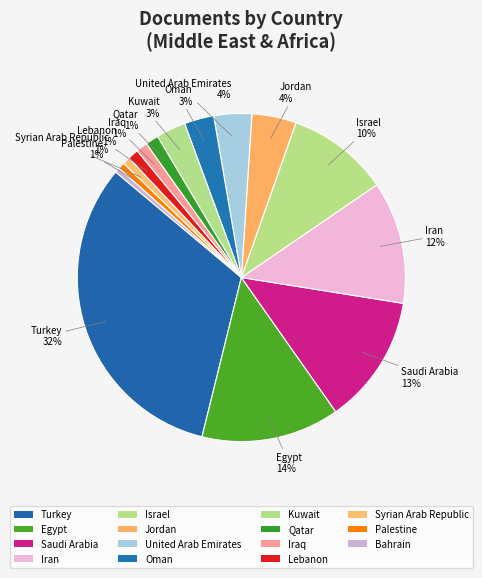

What portion of the pie excludes Oman?

97.1%